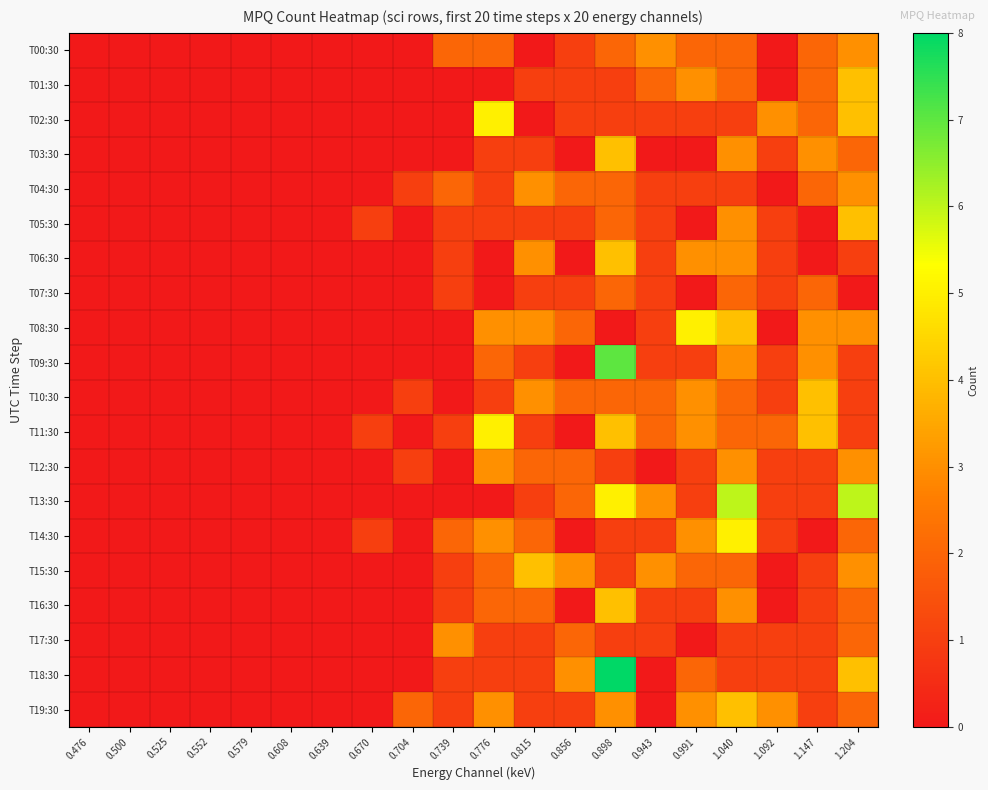

What is the total value across all series at 0.776?

36